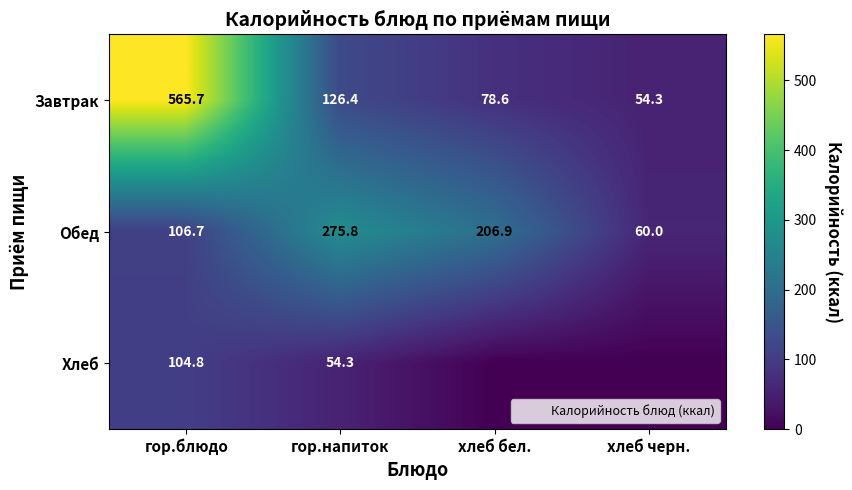

What value does the Завтрак series have at хлеб черн.?

54.3